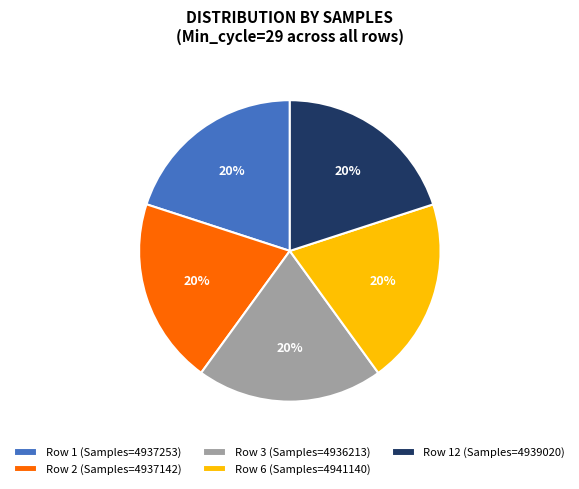

Do Row 6 (Samples=4941140) and Row 3 (Samples=4936213) together represent more than half of the pie?

No